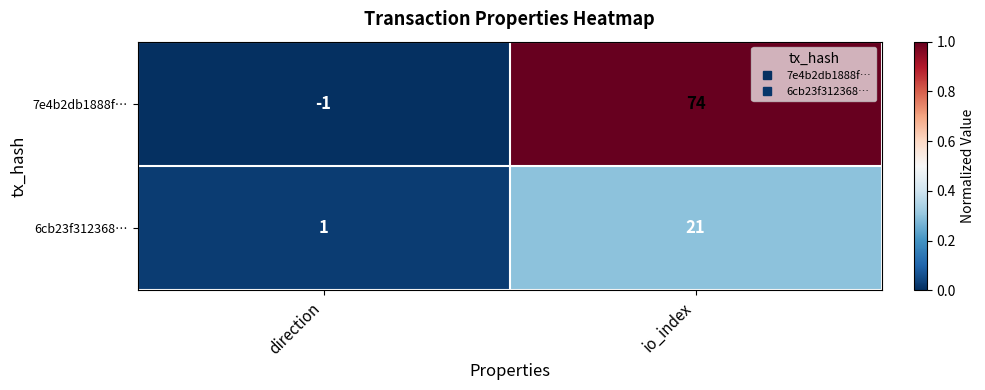

Reading left to right, list all the values displayed in this chart.

7e4b2db1888f…: -1	74
6cb23f312368…: 1	21